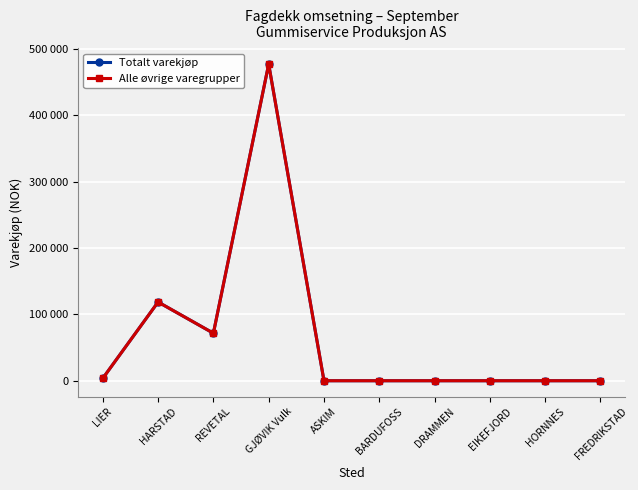

Is this an area chart (filled region under the line)?

No